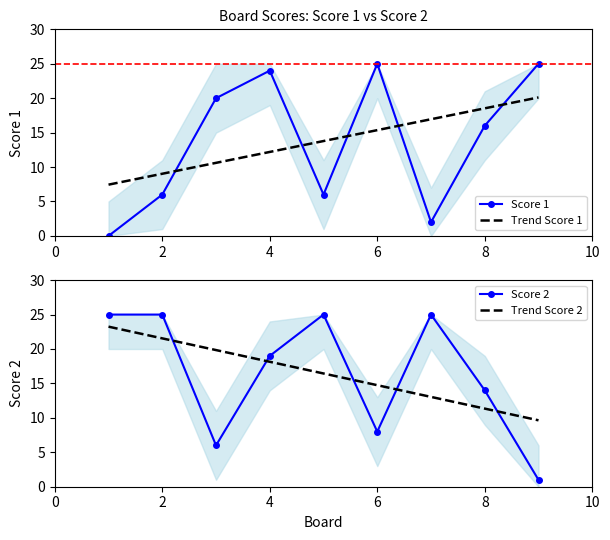

How many intersections are there between Score 1 and Trend Score 1?

5